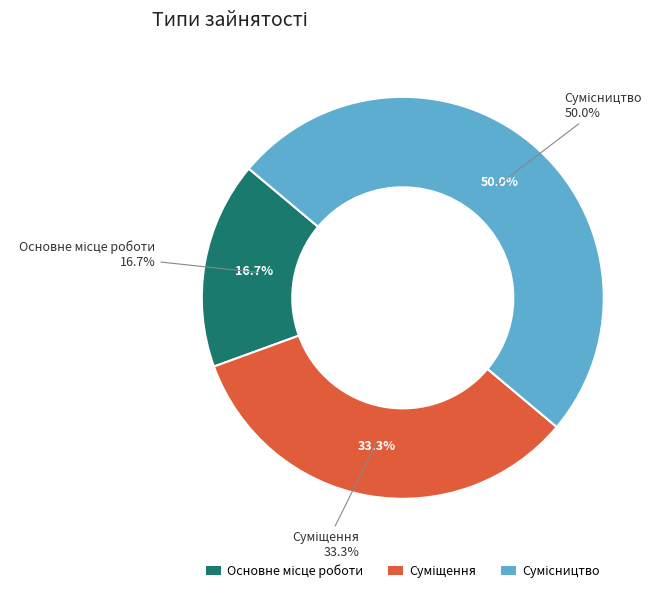

How many slices are in this pie chart?

3